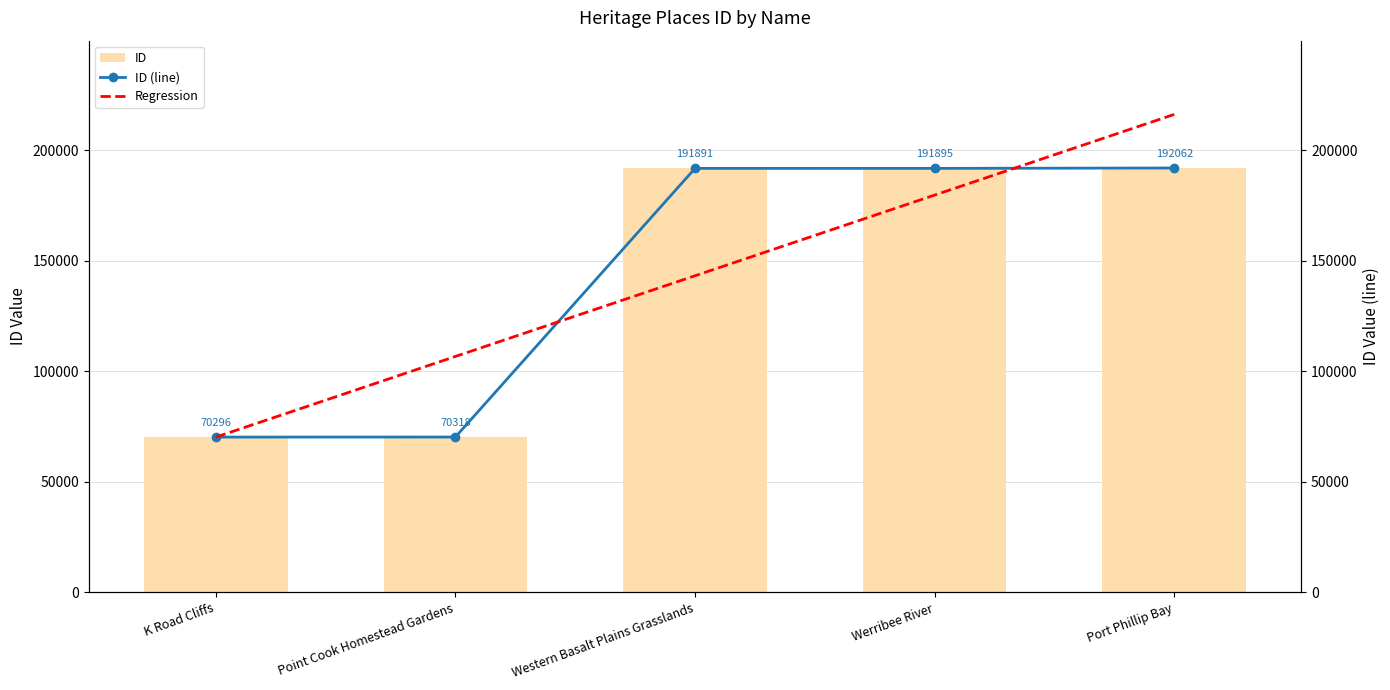

Reading left to right, list all the values displayed in this chart.

ID: 70296.0	70318.0	191891.0	191895.0	192062.0
ID (line): 70296.0	70318.0	191891.0	191895.0	192062.0
Regression: 70270.6	106781.5	143292.4	179803.3	216314.2